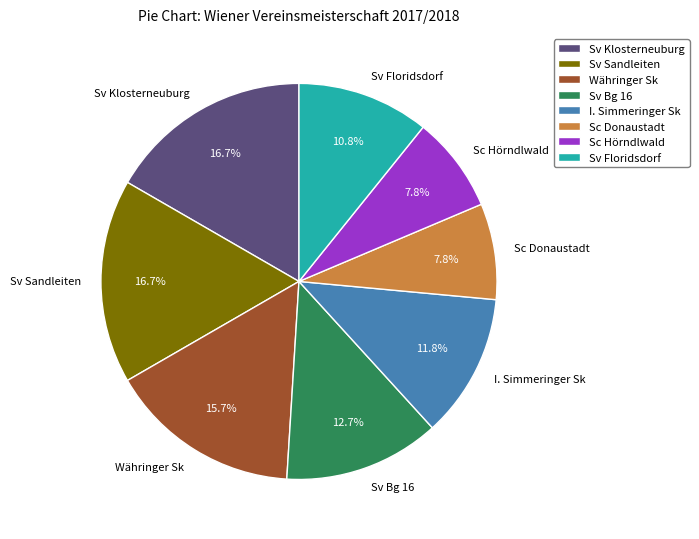

How many segments does this pie chart have?

8